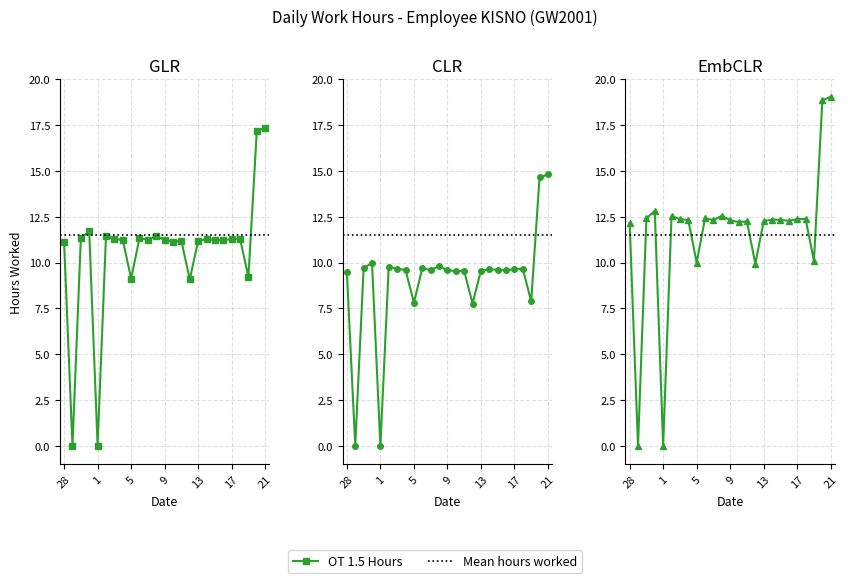

Where is the first local maximum?

31